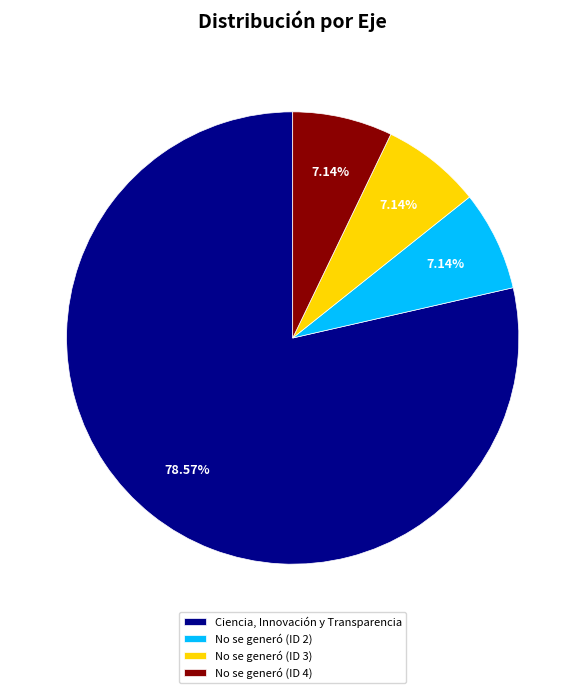

What is the largest slice in the pie chart?

Ciencia, Innovación y Transparencia